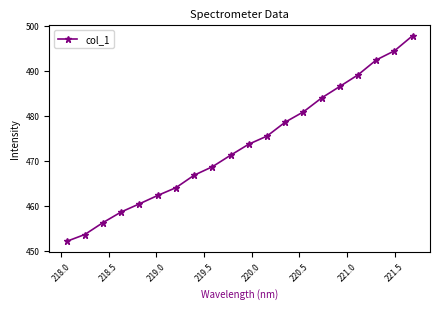

True or false: the data has more than 1 interior local peaks.

False